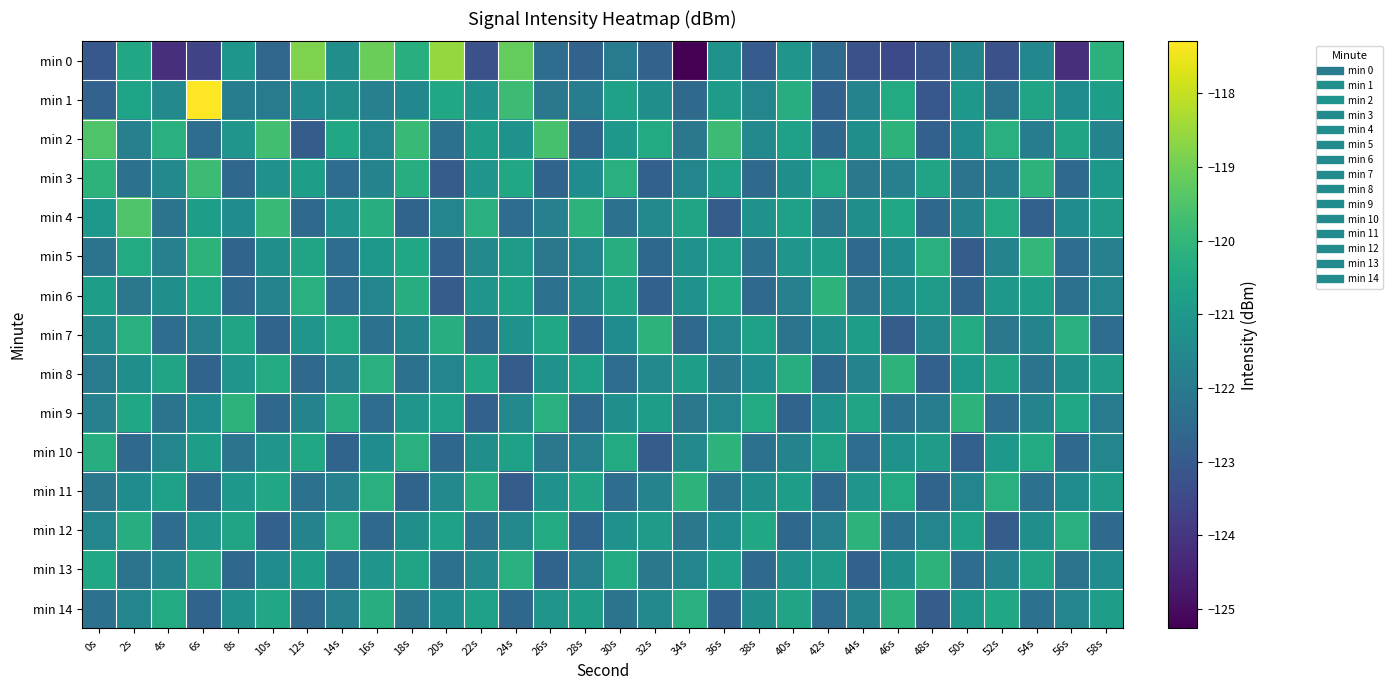

Reading right to left, list all the values displayed in this chart.

min 0: 58s=-120.1	56s=-124.2	54s=-121.5	52s=-123.3	50s=-121.7	48s=-123.1	46s=-123.5	44s=-123.3	42s=-122.5	40s=-121.1	38s=-122.9	36s=-121.2	34s=-125.3	32s=-122.7	30s=-122.0	28s=-122.7	26s=-122.4	24s=-119.2	22s=-123.3	20s=-118.5	18s=-120.3	16s=-119.1	14s=-121.3	12s=-118.8	10s=-122.6	8s=-121.1	6s=-123.6	4s=-124.2	2s=-120.5	0s=-123.1
min 1: 58s=-120.8	56s=-121.4	54s=-120.6	52s=-122.2	50s=-121.0	48s=-123.1	46s=-120.4	44s=-121.7	42s=-122.8	40s=-120.3	38s=-121.6	36s=-120.9	34s=-122.5	32s=-121.3	30s=-120.7	28s=-121.9	26s=-122.1	24s=-119.8	22s=-121.2	20s=-120.5	18s=-121.6	16s=-121.8	14s=-121.3	12s=-121.4	10s=-122.0	8s=-121.9	6s=-117.3	4s=-121.5	2s=-120.7	0s=-122.8
min 2: 58s=-121.7	56s=-120.6	54s=-121.9	52s=-120.2	50s=-121.4	48s=-122.8	46s=-120.1	44s=-121.3	42s=-122.6	40s=-120.7	38s=-121.5	36s=-119.8	34s=-122.1	32s=-120.4	30s=-121.0	28s=-122.7	26s=-119.6	24s=-121.2	22s=-120.8	20s=-122.3	18s=-119.9	16s=-121.6	14s=-120.5	12s=-122.9	10s=-119.7	8s=-121.1	6s=-122.4	4s=-120.2	2s=-121.8	0s=-119.5
min 3: 58s=-121.0	56s=-122.5	54s=-120.1	52s=-121.9	50s=-122.2	48s=-120.6	46s=-121.8	44s=-122.1	42s=-120.4	40s=-121.3	38s=-122.5	36s=-120.7	34s=-121.6	32s=-122.8	30s=-120.2	28s=-121.4	26s=-122.7	24s=-120.5	22s=-121.1	20s=-122.9	18s=-120.3	16s=-121.7	14s=-122.4	12s=-120.8	10s=-121.2	8s=-122.6	6s=-119.8	4s=-121.5	2s=-122.3	0s=-120.1
min 4: 58s=-120.9	56s=-121.4	54s=-122.8	52s=-120.4	50s=-121.7	48s=-122.6	46s=-120.5	44s=-121.3	42s=-122.1	40s=-120.7	38s=-121.2	36s=-122.9	34s=-120.6	32s=-121.5	30s=-122.3	28s=-120.1	26s=-121.8	24s=-122.4	22s=-120.2	20s=-121.6	18s=-122.7	16s=-120.3	14s=-121.1	12s=-122.5	10s=-119.9	8s=-121.4	6s=-120.8	4s=-122.2	2s=-119.5	0s=-121.0
min 5: 58s=-121.8	56s=-122.4	54s=-120.0	52s=-121.7	50s=-122.9	48s=-120.2	46s=-121.4	44s=-122.5	42s=-120.8	40s=-121.1	38s=-122.3	36s=-120.7	34s=-121.2	32s=-122.6	30s=-120.3	28s=-121.6	26s=-122.1	24s=-120.9	22s=-121.5	20s=-122.8	18s=-120.5	16s=-121.0	14s=-122.4	12s=-120.6	10s=-121.3	8s=-122.7	6s=-120.1	4s=-121.8	2s=-120.4	0s=-122.2
min 6: 58s=-121.6	56s=-122.3	54s=-120.8	52s=-121.0	50s=-122.7	48s=-120.9	46s=-121.4	44s=-122.2	42s=-120.1	40s=-121.8	38s=-122.5	36s=-120.4	34s=-121.2	32s=-122.8	30s=-120.6	28s=-121.5	26s=-122.3	24s=-120.7	22s=-121.1	20s=-122.9	18s=-120.3	16s=-121.6	14s=-122.4	12s=-120.2	10s=-121.7	8s=-122.6	6s=-120.5	4s=-121.3	2s=-122.1	0s=-120.8
min 7: 58s=-122.4	56s=-120.2	54s=-121.7	52s=-122.1	50s=-120.4	48s=-121.5	46s=-122.9	44s=-120.8	42s=-121.3	40s=-122.2	38s=-120.7	36s=-121.6	34s=-122.5	32s=-120.1	30s=-121.4	28s=-122.8	26s=-120.5	24s=-121.2	22s=-122.6	20s=-120.3	18s=-121.7	16s=-122.3	14s=-120.4	12s=-121.1	10s=-122.7	8s=-120.6	6s=-121.8	4s=-122.4	2s=-120.2	0s=-121.5
min 8: 58s=-120.9	56s=-121.3	54s=-122.2	52s=-120.6	50s=-121.0	48s=-122.8	46s=-120.1	44s=-121.7	42s=-122.6	40s=-120.3	38s=-121.4	36s=-122.1	34s=-120.8	32s=-121.5	30s=-122.4	28s=-120.7	26s=-121.2	24s=-122.9	22s=-120.5	20s=-121.6	18s=-122.3	16s=-120.2	14s=-121.8	12s=-122.5	10s=-120.4	8s=-121.1	6s=-122.7	4s=-120.6	2s=-121.3	0s=-122.0
min 9: 58s=-122.0	56s=-120.5	54s=-121.7	52s=-122.4	50s=-120.1	48s=-121.9	46s=-122.3	44s=-120.6	42s=-121.2	40s=-122.7	38s=-120.4	36s=-121.6	34s=-122.1	32s=-120.8	30s=-121.3	28s=-122.5	26s=-120.2	24s=-121.5	22s=-122.8	20s=-120.7	18s=-121.1	16s=-122.4	14s=-120.3	12s=-121.7	10s=-122.6	8s=-120.1	6s=-121.4	4s=-122.2	2s=-120.5	0s=-121.8
min 10: 58s=-121.6	56s=-122.5	54s=-120.4	52s=-121.0	50s=-122.8	48s=-120.9	46s=-121.2	44s=-122.4	42s=-120.6	40s=-121.7	38s=-122.3	36s=-120.1	34s=-121.5	32s=-122.9	30s=-120.4	28s=-121.8	26s=-122.1	24s=-120.7	22s=-121.3	20s=-122.6	18s=-120.2	16s=-121.4	14s=-122.7	12s=-120.5	10s=-121.1	8s=-122.2	6s=-120.8	4s=-121.6	2s=-122.5	0s=-120.3
min 11: 58s=-120.9	56s=-121.4	54s=-122.3	52s=-120.2	50s=-121.6	48s=-122.7	46s=-120.4	44s=-121.1	42s=-122.5	40s=-120.8	38s=-121.3	36s=-122.2	34s=-120.1	32s=-121.7	30s=-122.4	28s=-120.6	26s=-121.2	24s=-122.9	22s=-120.3	20s=-121.5	18s=-122.7	16s=-120.2	14s=-121.8	12s=-122.3	10s=-120.5	8s=-121.0	6s=-122.6	4s=-120.7	2s=-121.4	0s=-122.1
min 12: 58s=-122.5	56s=-120.2	54s=-121.3	52s=-122.9	50s=-120.7	48s=-121.6	46s=-122.3	44s=-120.1	42s=-121.8	40s=-122.6	38s=-120.5	36s=-121.4	34s=-122.1	32s=-120.9	30s=-121.2	28s=-122.7	26s=-120.4	24s=-121.5	22s=-122.2	20s=-120.7	18s=-121.3	16s=-122.5	14s=-120.2	12s=-121.7	10s=-122.8	8s=-120.6	6s=-121.1	4s=-122.4	2s=-120.3	0s=-121.6
min 13: 58s=-121.4	56s=-122.2	54s=-120.6	52s=-121.7	50s=-122.4	48s=-120.1	46s=-121.3	44s=-122.8	42s=-120.9	40s=-121.2	38s=-122.5	36s=-120.7	34s=-121.6	32s=-122.1	30s=-120.4	28s=-121.8	26s=-122.7	24s=-120.2	22s=-121.5	20s=-122.3	18s=-120.6	16s=-121.1	14s=-122.4	12s=-120.8	10s=-121.4	8s=-122.6	6s=-120.3	4s=-121.7	2s=-122.2	0s=-120.5
min 14: 58s=-120.8	56s=-121.6	54s=-122.3	52s=-120.5	50s=-121.0	48s=-122.9	46s=-120.1	44s=-121.7	42s=-122.4	40s=-120.6	38s=-121.3	36s=-122.8	34s=-120.2	32s=-121.5	30s=-122.2	28s=-120.8	26s=-121.1	24s=-122.6	22s=-120.7	20s=-121.4	18s=-122.1	16s=-120.3	14s=-121.8	12s=-122.5	10s=-120.5	8s=-121.2	6s=-122.7	4s=-120.4	2s=-121.6	0s=-122.3